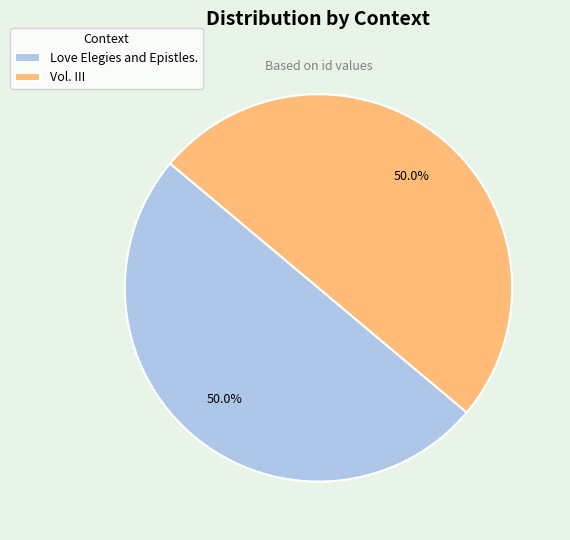

What is the ratio of the value at Love Elegies and Epistles. to the value at Vol. III?

1.0